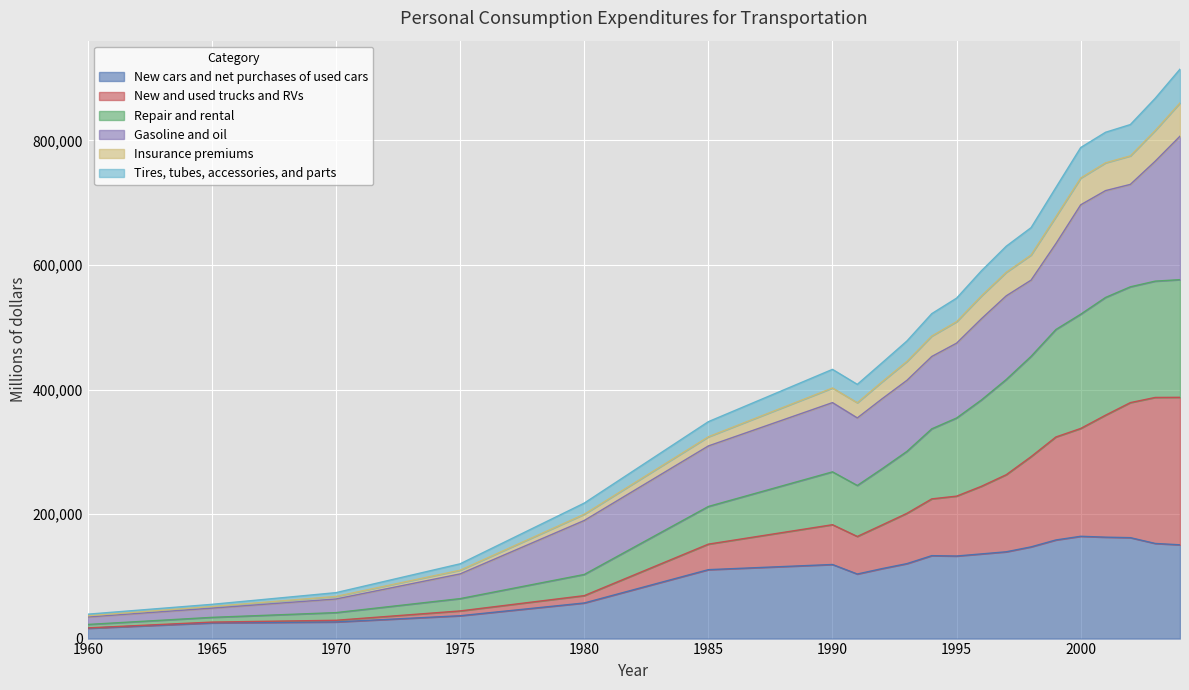

What is the highest value of the New cars and net purchases of used cars series?

164300